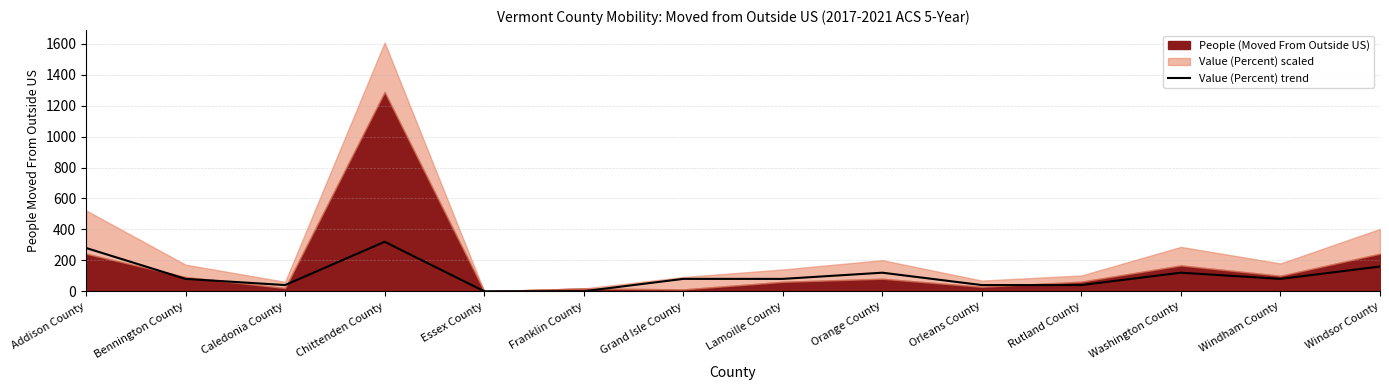

Does the chart display data point markers on the line(s)?

No